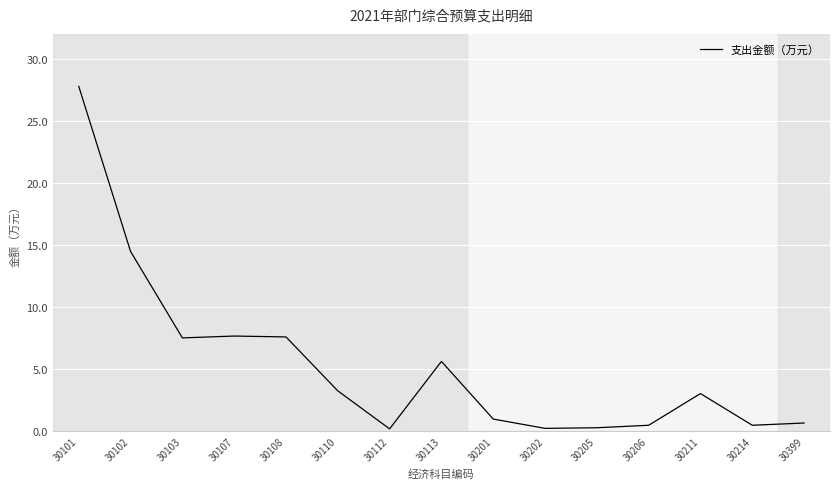

At which label is the value closest to 13?

30102